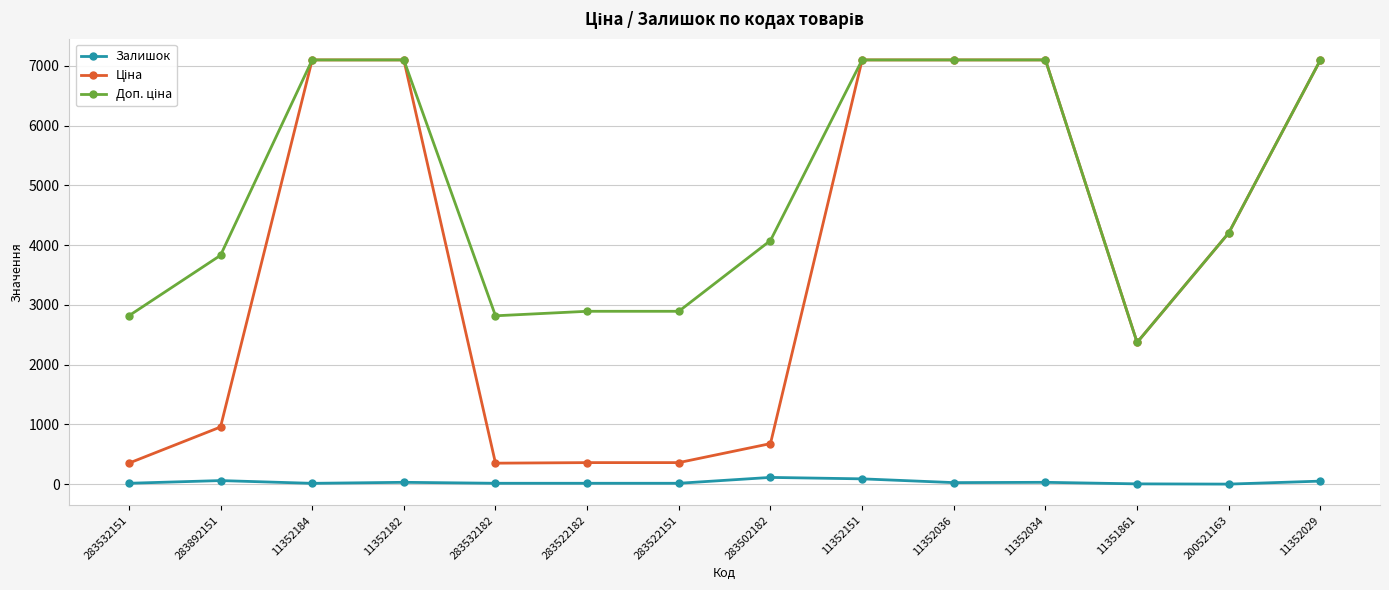

True or false: Залишок has more than 1 points higher than both neighbors.

True